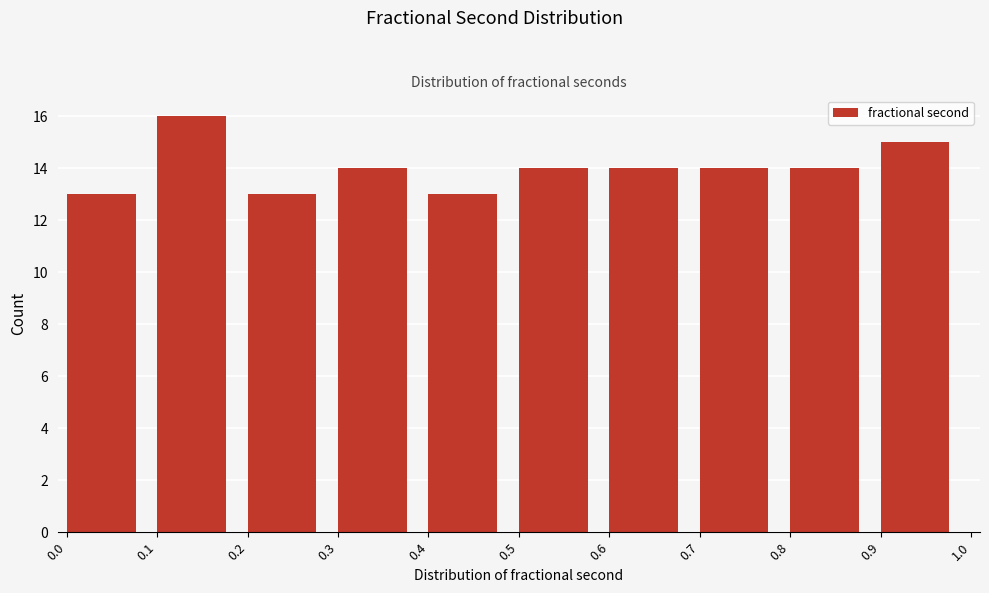

Over which range of the x-axis is the bar tallest?

0.1 to 0.2